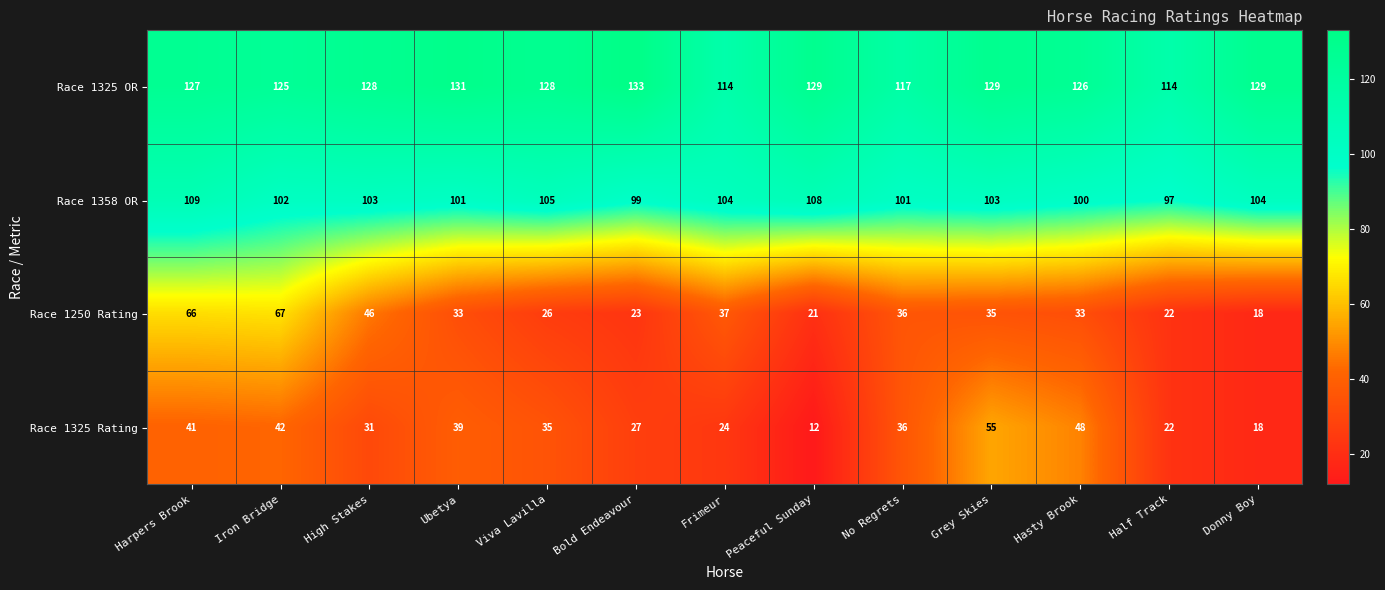

What is the maximum value shown in the chart?

133